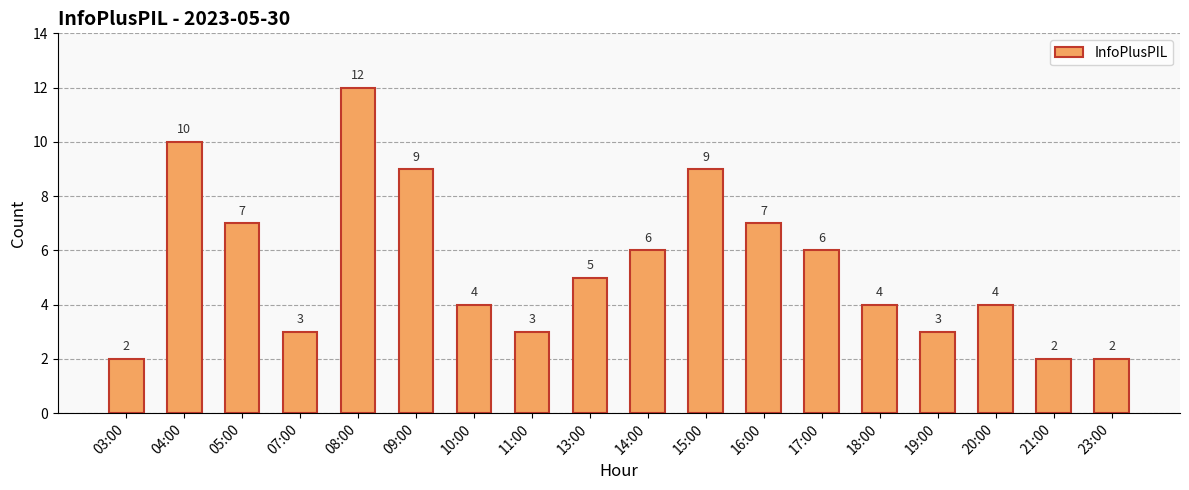

Between 16:00 and 23:00, which is larger?

16:00